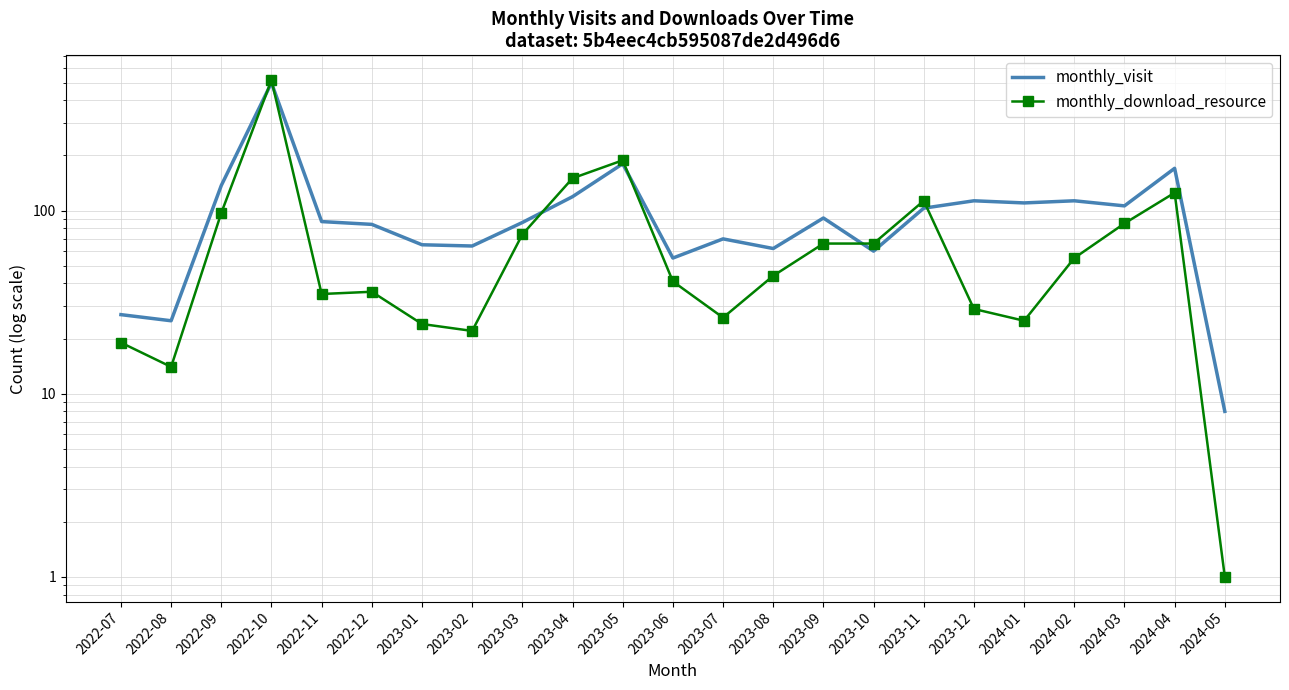

Reading right to left, extract all data points from this chart.

monthly_visit: 2024-05=8	2024-04=170	2024-03=106	2024-02=113	2024-01=110	2023-12=113	2023-11=103	2023-10=60	2023-09=91	2023-08=62	2023-07=70	2023-06=55	2023-05=180	2023-04=119	2023-03=86	2023-02=64	2023-01=65	2022-12=84	2022-11=87	2022-10=498	2022-09=137	2022-08=25	2022-07=27
monthly_download_resource: 2024-05=1	2024-04=125	2024-03=85	2024-02=55	2024-01=25	2023-12=29	2023-11=113	2023-10=66	2023-09=66	2023-08=44	2023-07=26	2023-06=41	2023-05=188	2023-04=150	2023-03=74	2023-02=22	2023-01=24	2022-12=36	2022-11=35	2022-10=515	2022-09=97	2022-08=14	2022-07=19